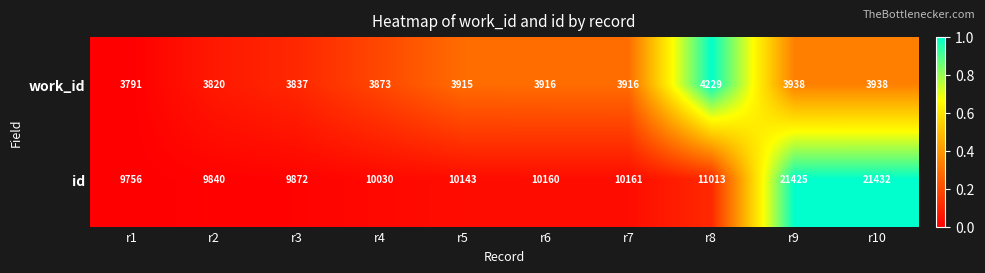

Reading left to right, what are all the values shown in this chart?

work_id: 3791	3820	3837	3873	3915	3916	3916	4229	3938	3938
id: 9756	9840	9872	10030	10143	10160	10161	11013	21425	21432